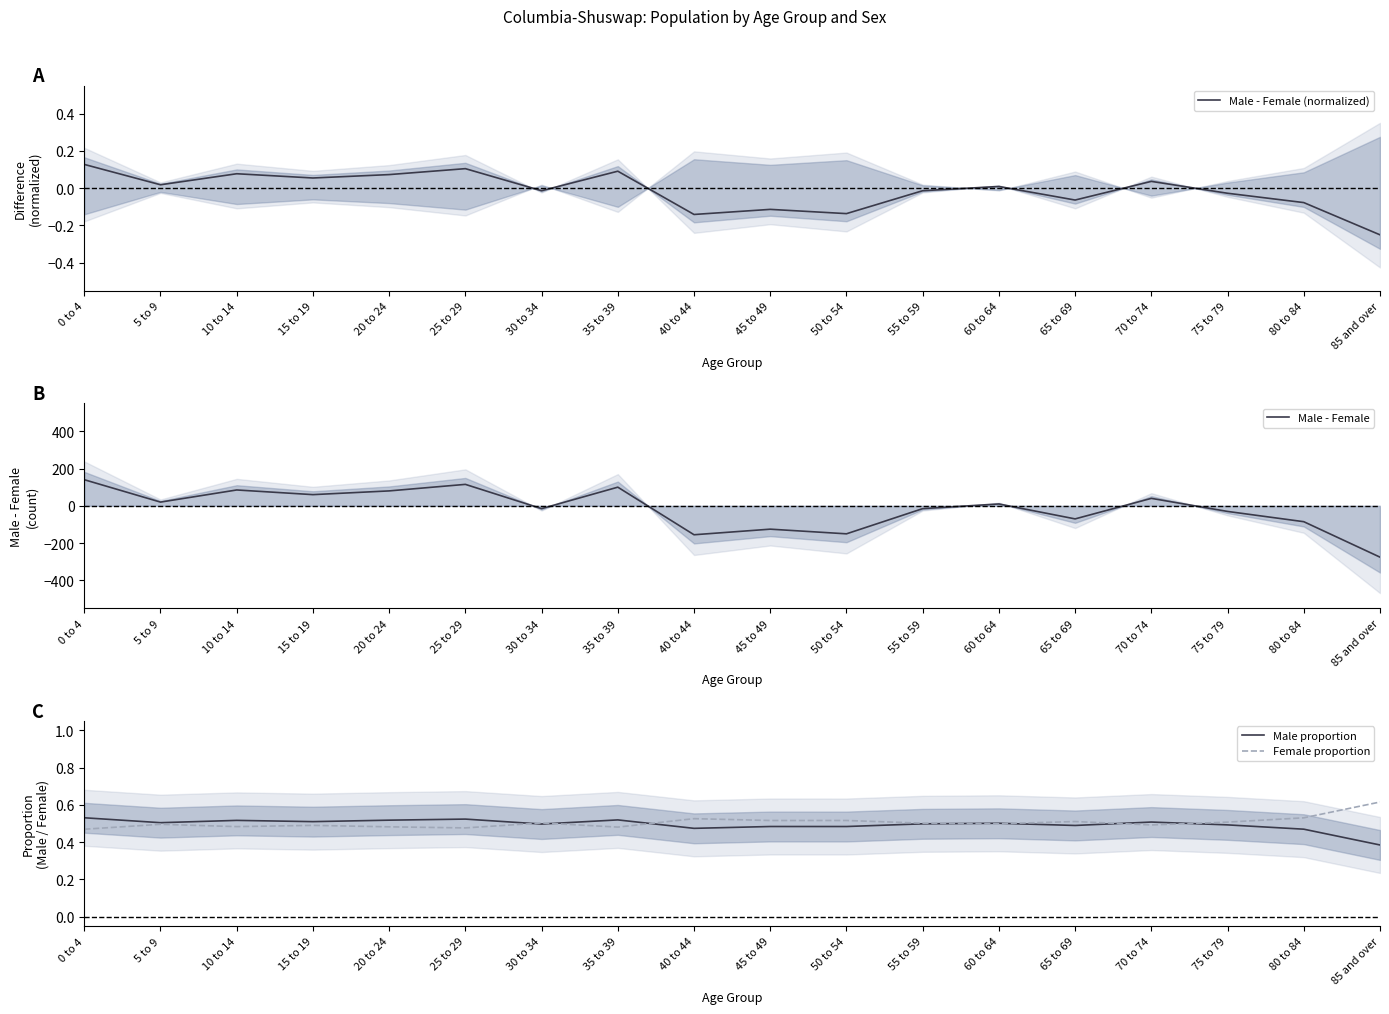

What is the sum of all Male - Female (normalized) values?

-0.2